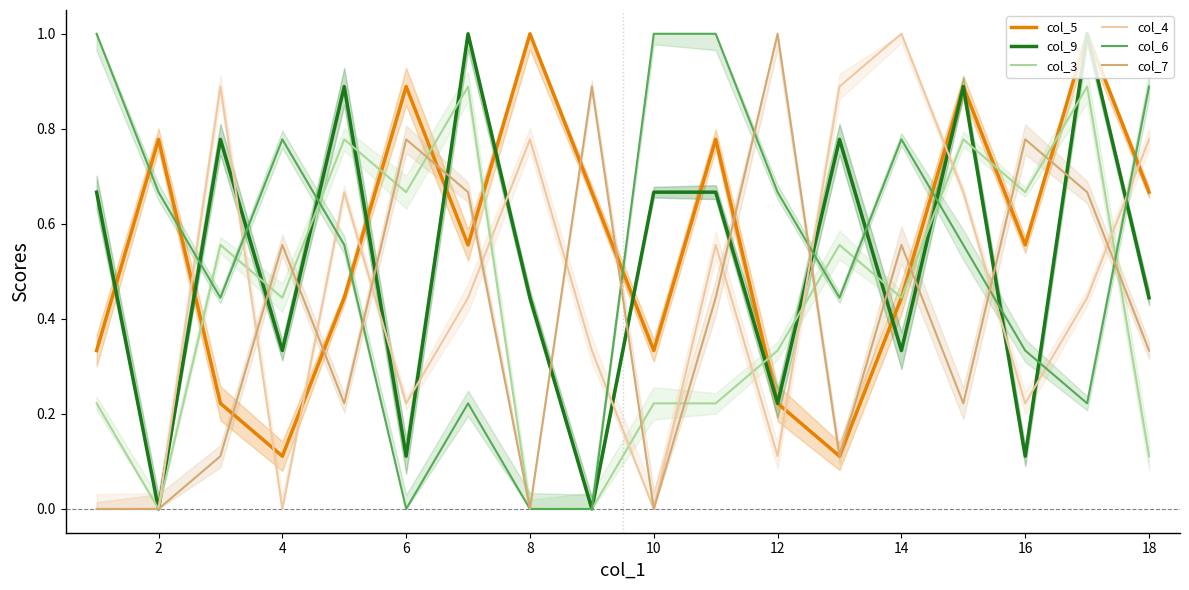

What is the average value of the col_5 series?

0.6